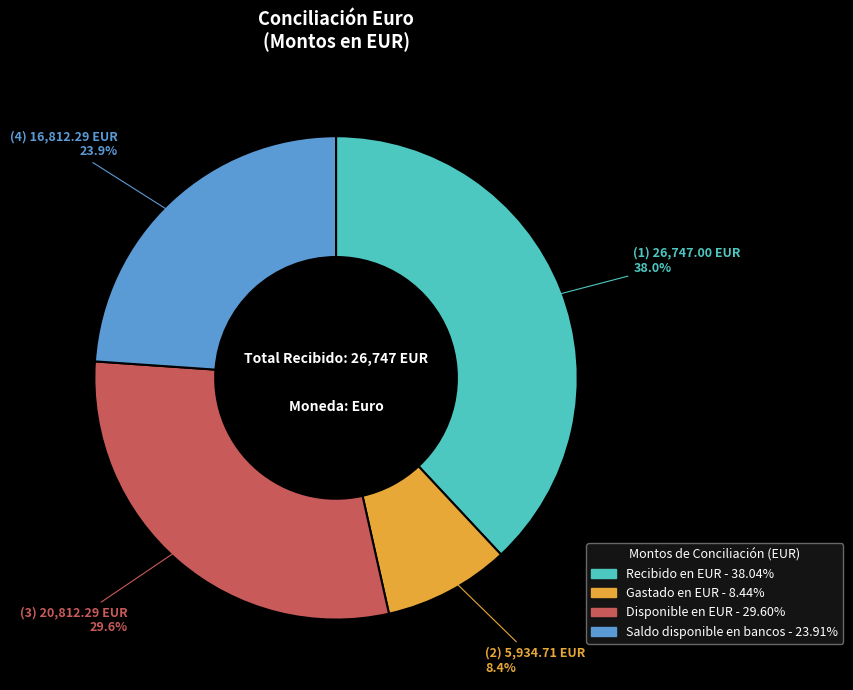

Is the sum of Recibido en EUR - 38.04% and Gastado en EUR - 8.44% greater than half?

No